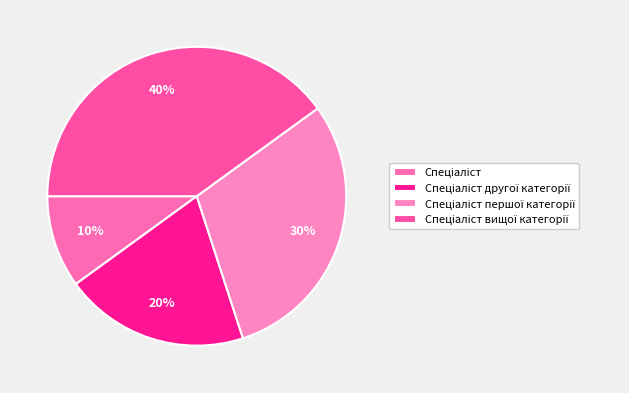

Approximately how many times larger is the value at Спеціаліст другої категорії compared to Спеціаліст?

2.0